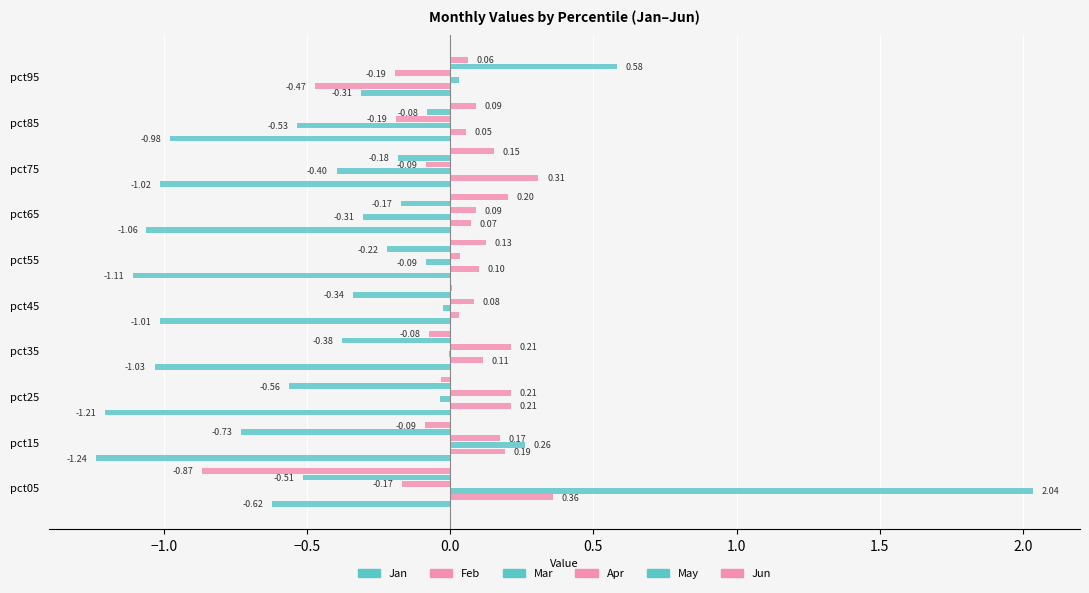

Where does the May series first go above 0?

pct95